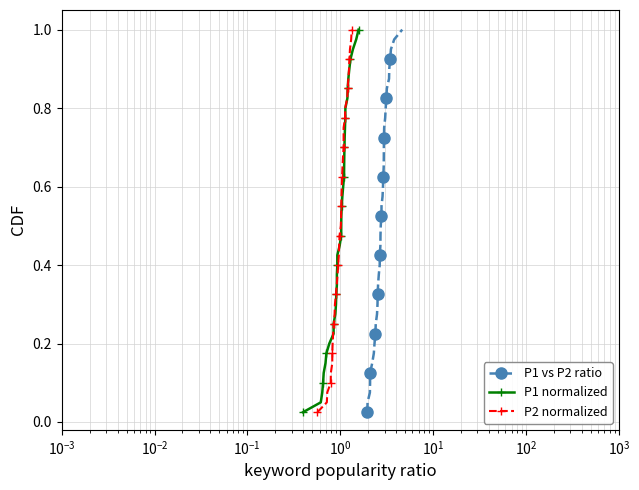

True or false: P1 vs P2 ratio has more than 0 interior local peaks.

False